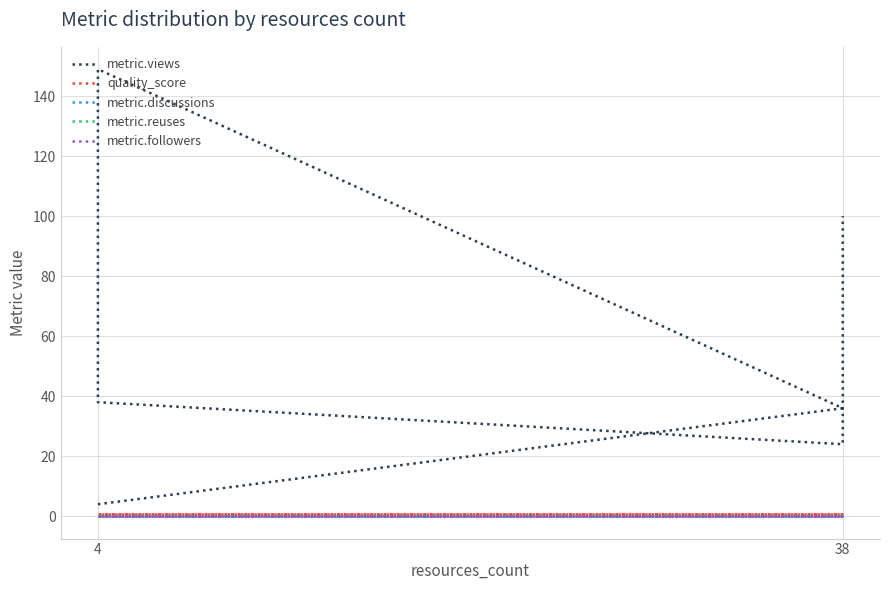

Does the chart display data point markers on the line(s)?

No